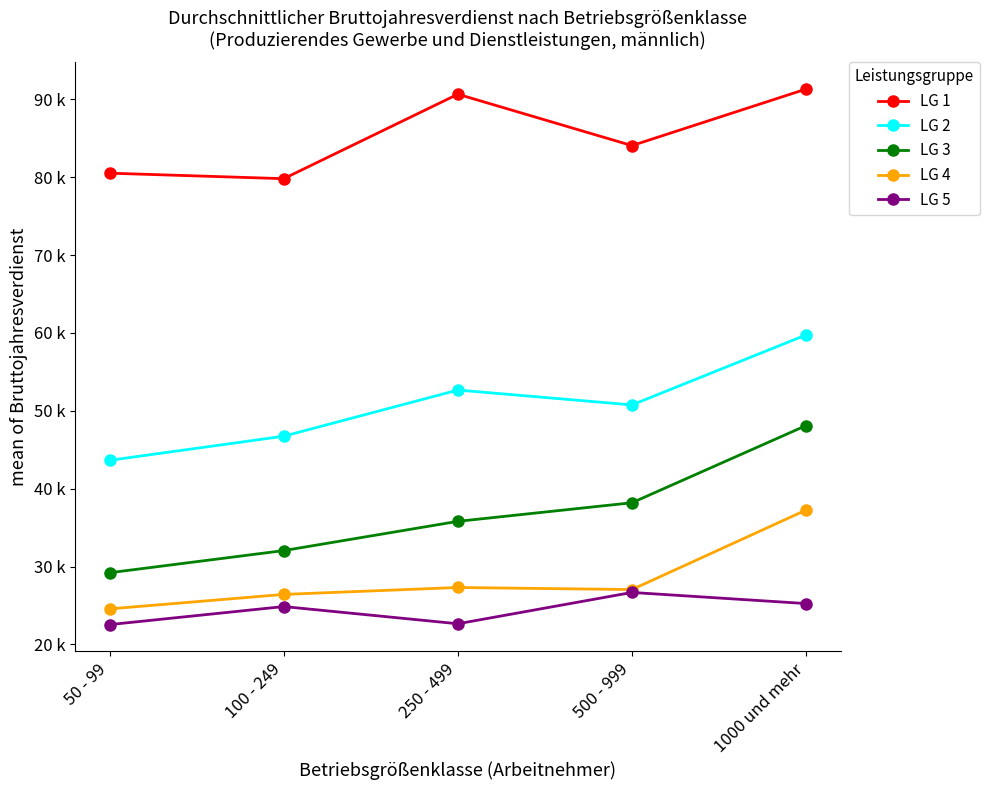

Rank the series at 1000 und mehr from lowest to highest value.

LG 5, LG 4, LG 3, LG 2, LG 1